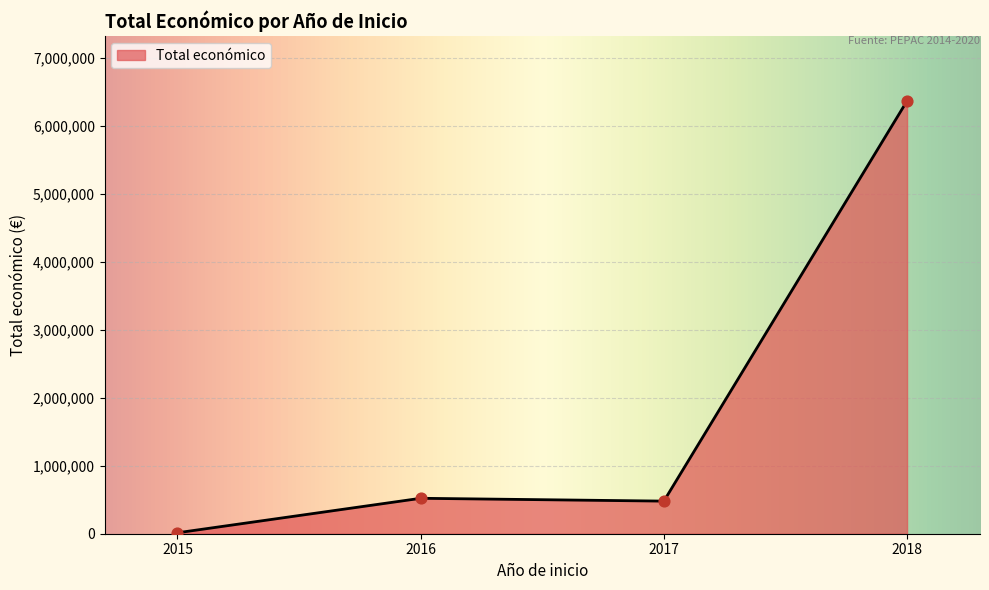

What is the change in value from 2017 to 2018?

+5885852